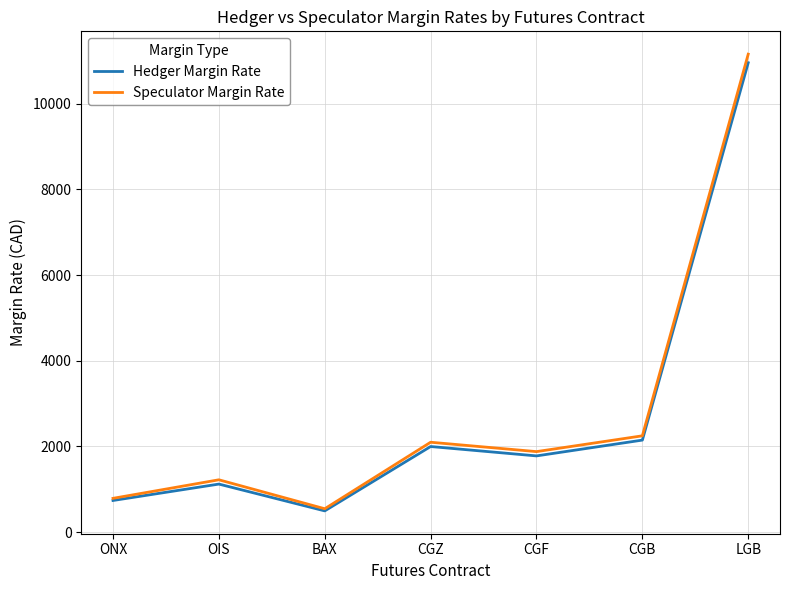

What value does the Hedger Margin Rate series have at OIS?

1120